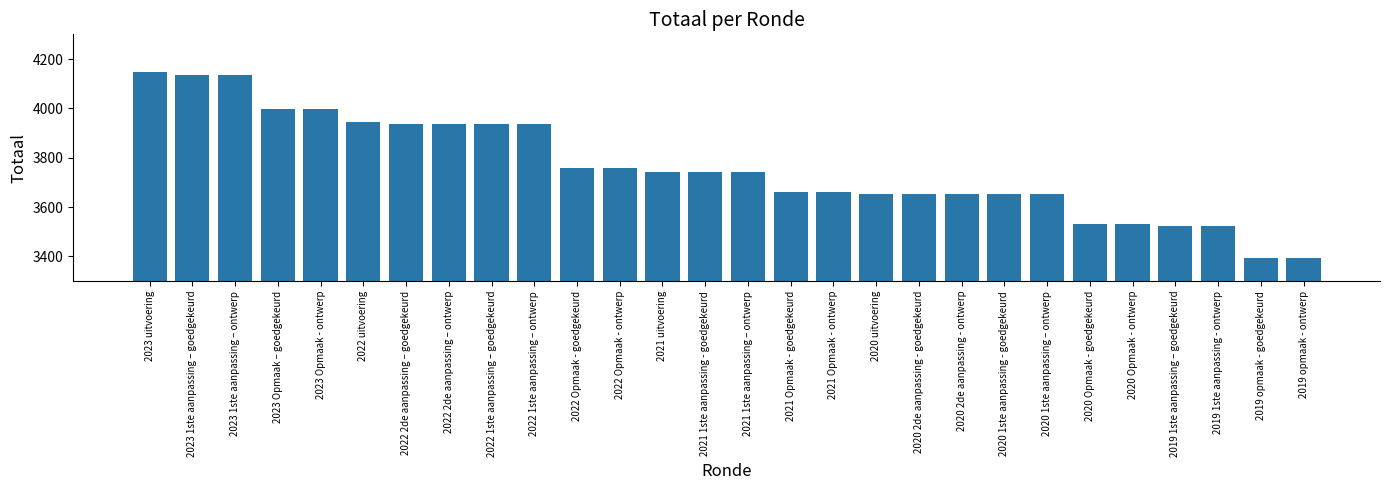

How many data points does each series have?

28